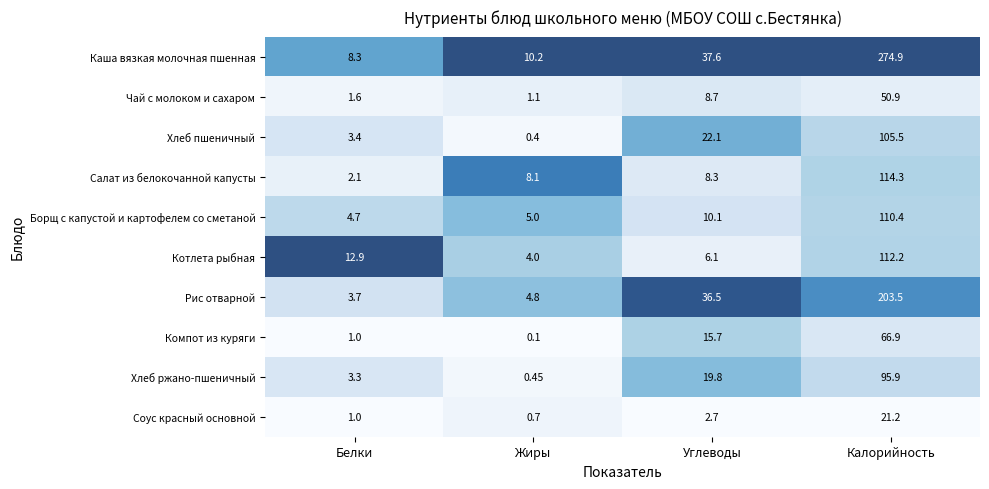

How many categories are shown in the chart?

4